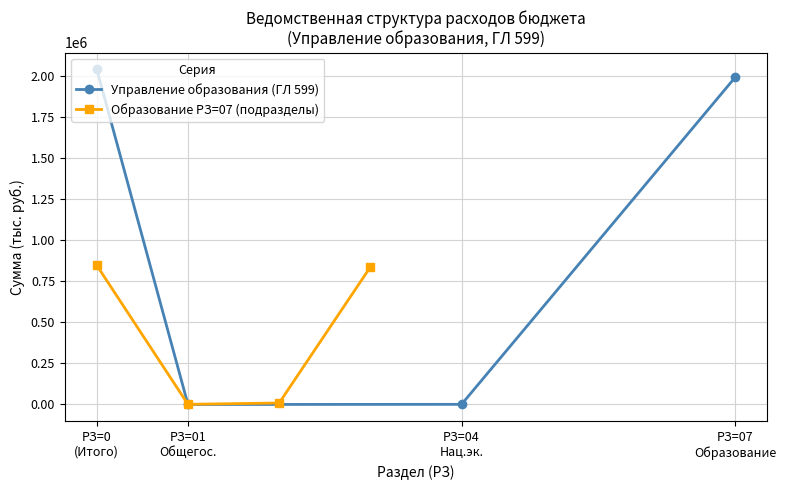

True or false: Управление образования (ГЛ 599) and Образование РЗ=07 (подразделы) cross at least once.

True